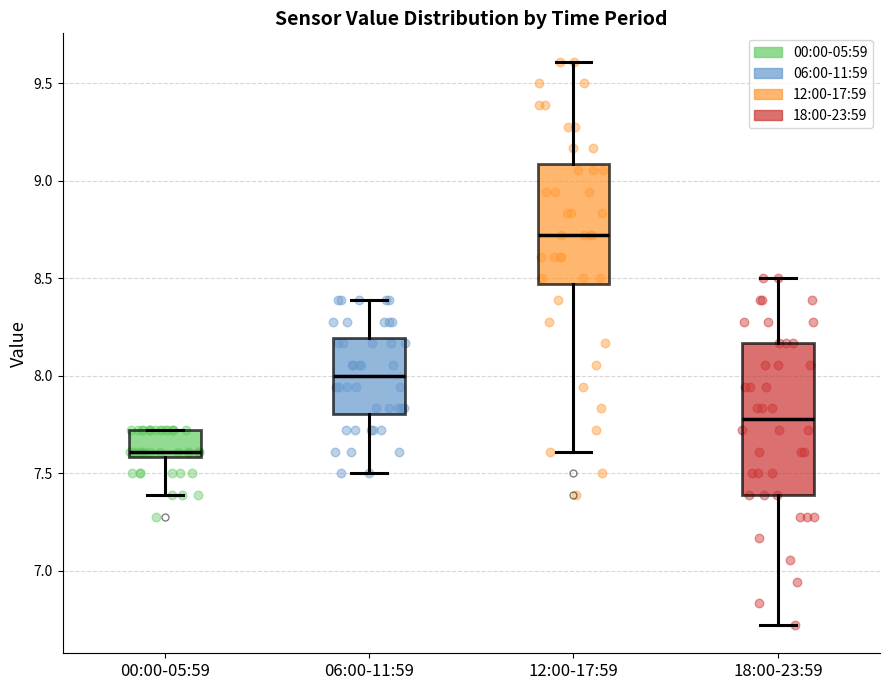

Where does the upper whisker of the box for 12:00-17:59 end on the y-axis? The values are not printed on the chart, so give them approximately, as read against the axis.

9.60